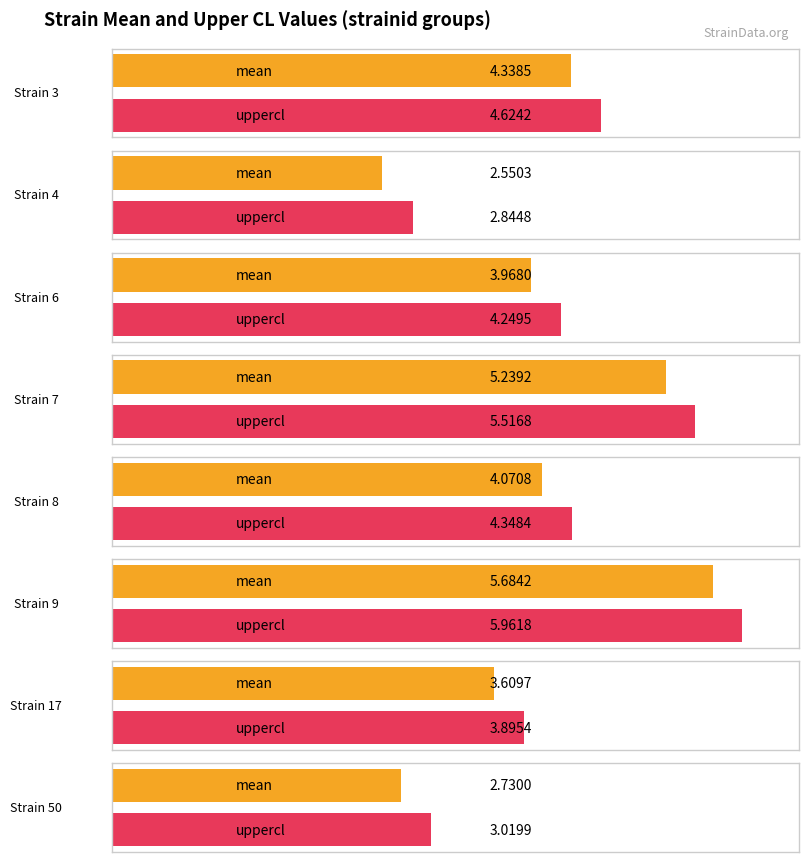

What value does the uppercl series have at 7?

5.5